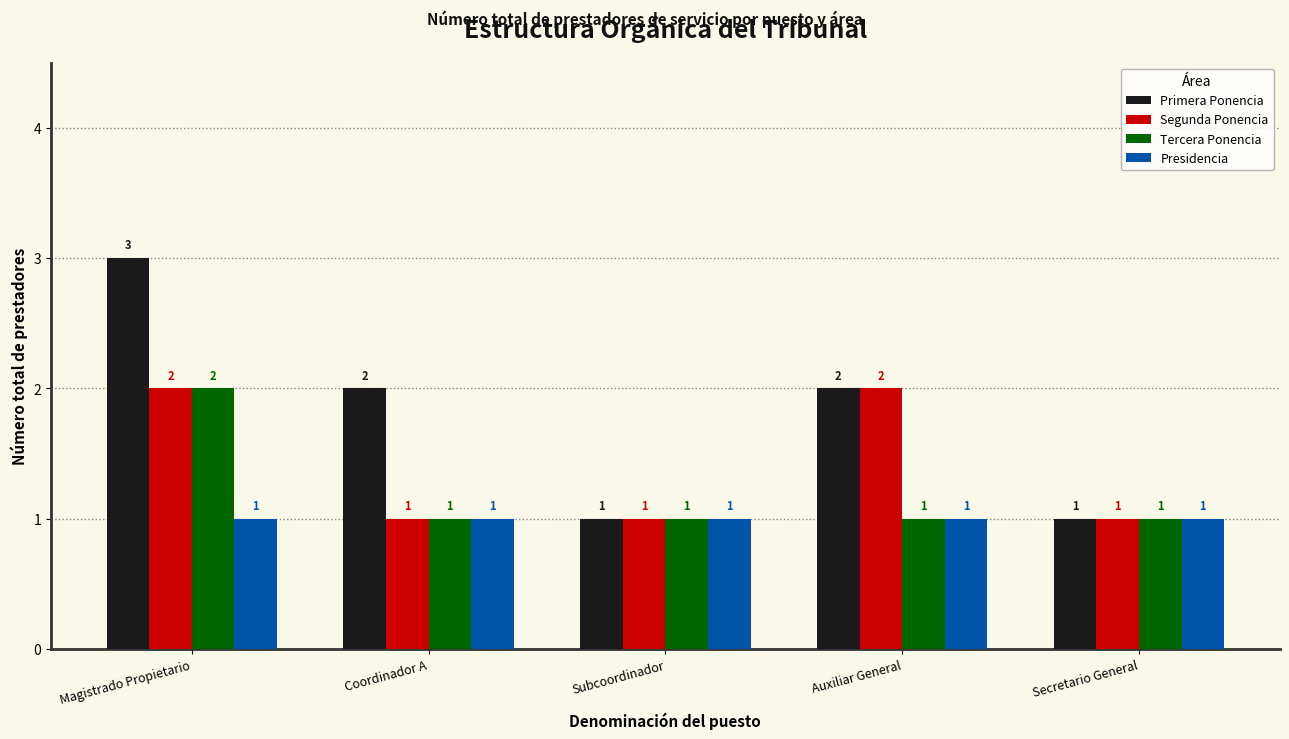

What is the sum of all Tercera Ponencia values?

6